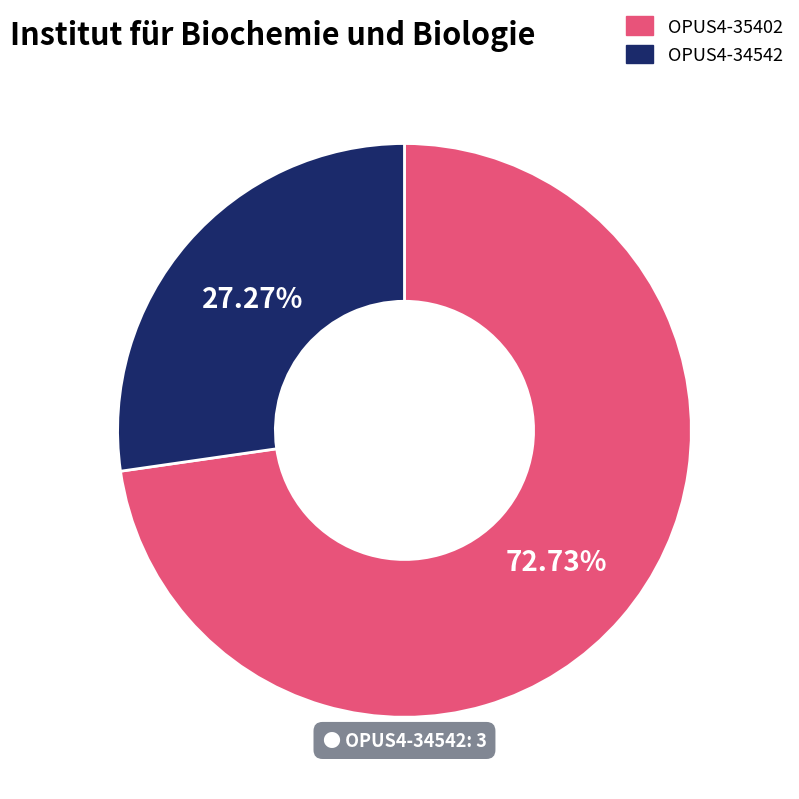

Is there any slice that represents more than half of the pie?

Yes